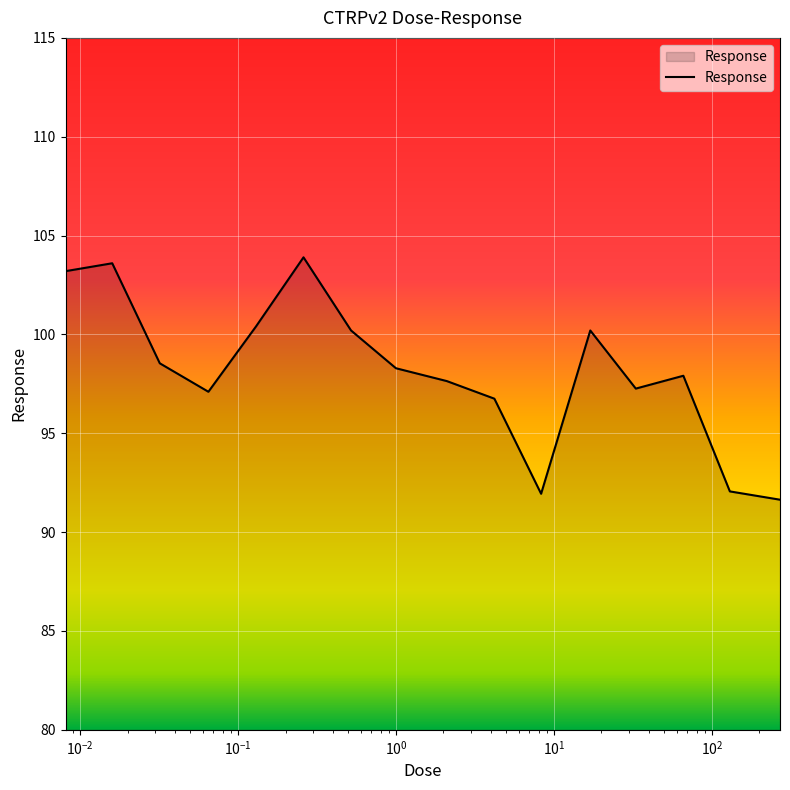

What is the difference between the maximum and minimum values?

12.3